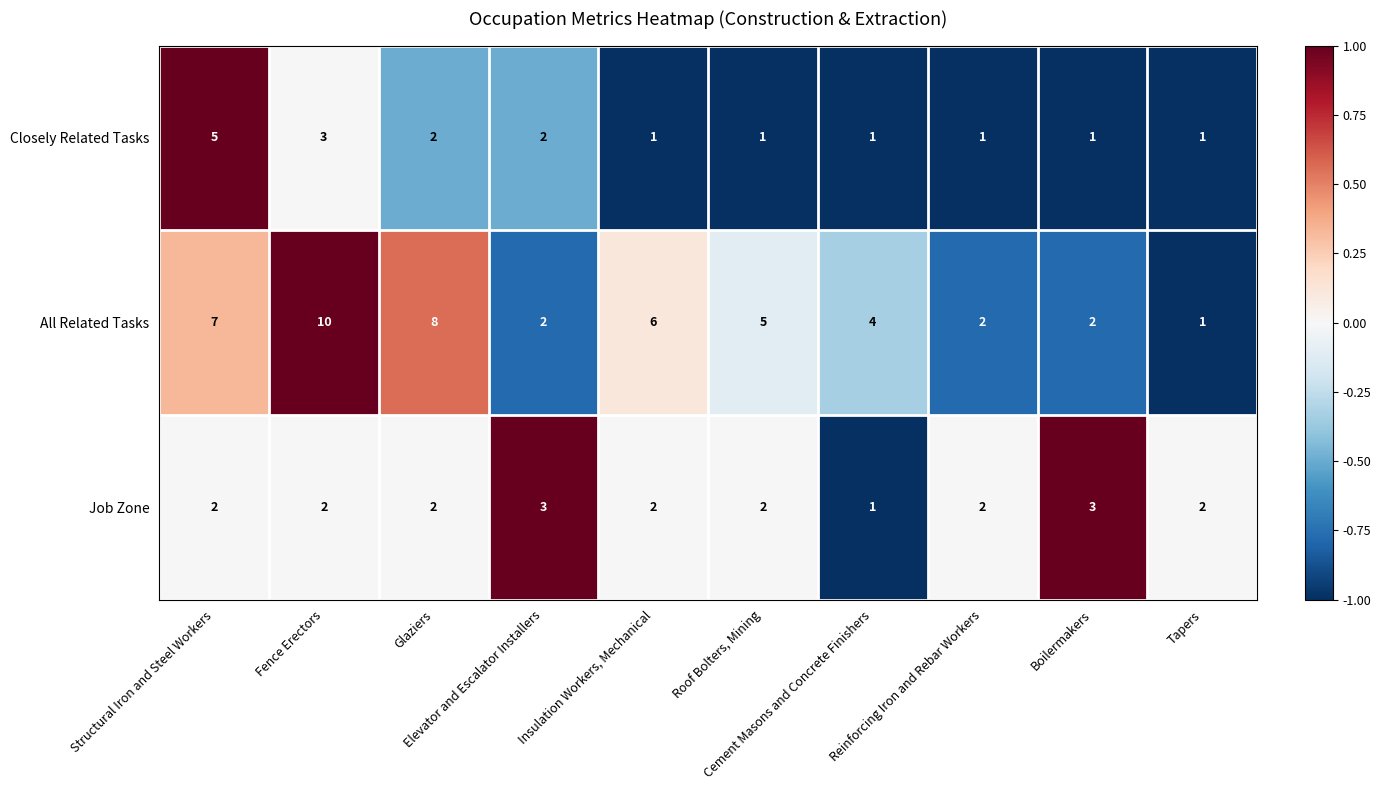

Between Structural Iron and Steel Workers and Elevator and Escalator Installers, which series saw the biggest shift?

All Related Tasks